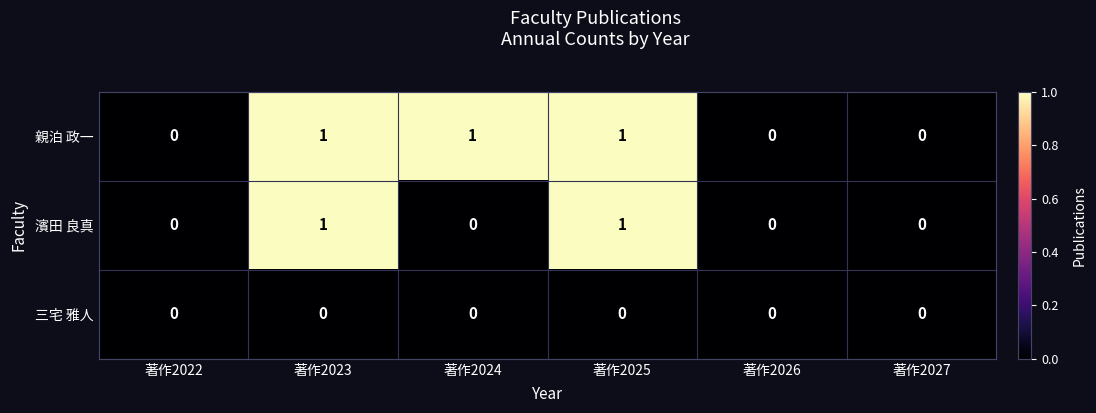

What is the sum of all 親泊 政一 values?

3